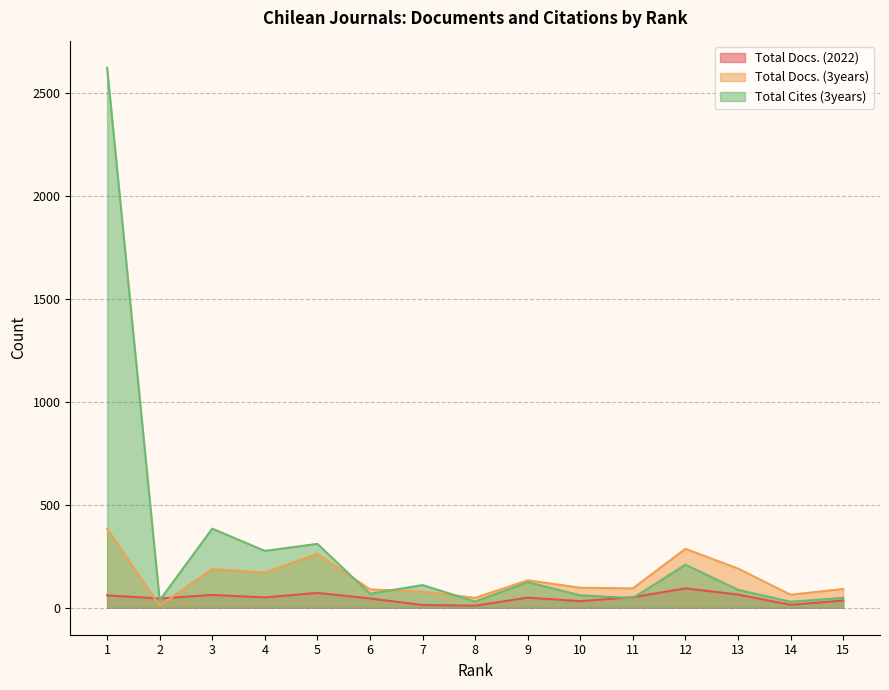

Which category has the lowest value in the Total Docs. (3years) series?

2